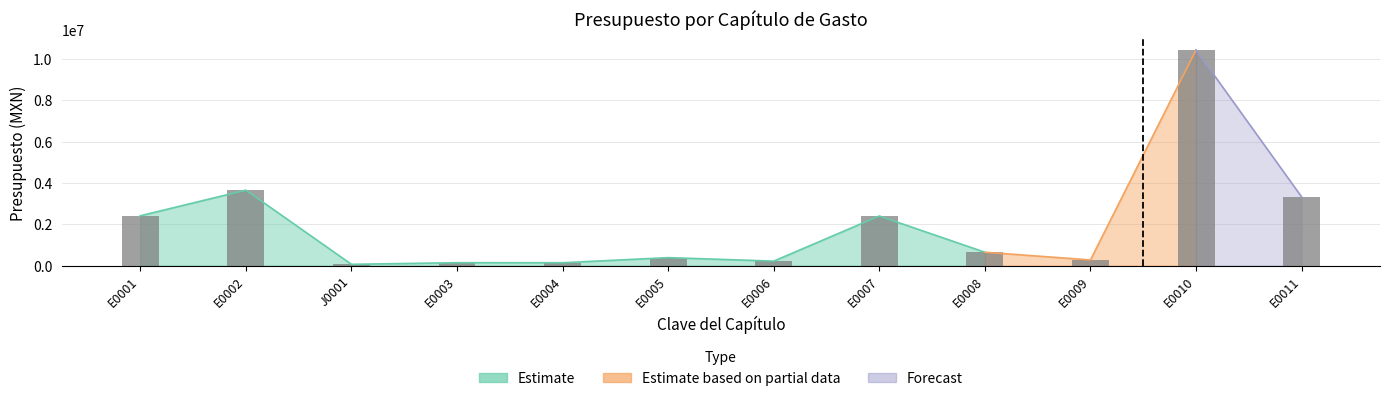

Reading left to right, extract all data points from this chart.

E0001=2408795.8	E0002=3648060.0	J0001=61035.3	E0003=138646.2	E0004=137646.2	E0005=383769.9	E0006=215846.2	E0007=2398841.1	E0008=645304.1	E0009=272472.4	E0010=10425355.5	E0011=3322557.0